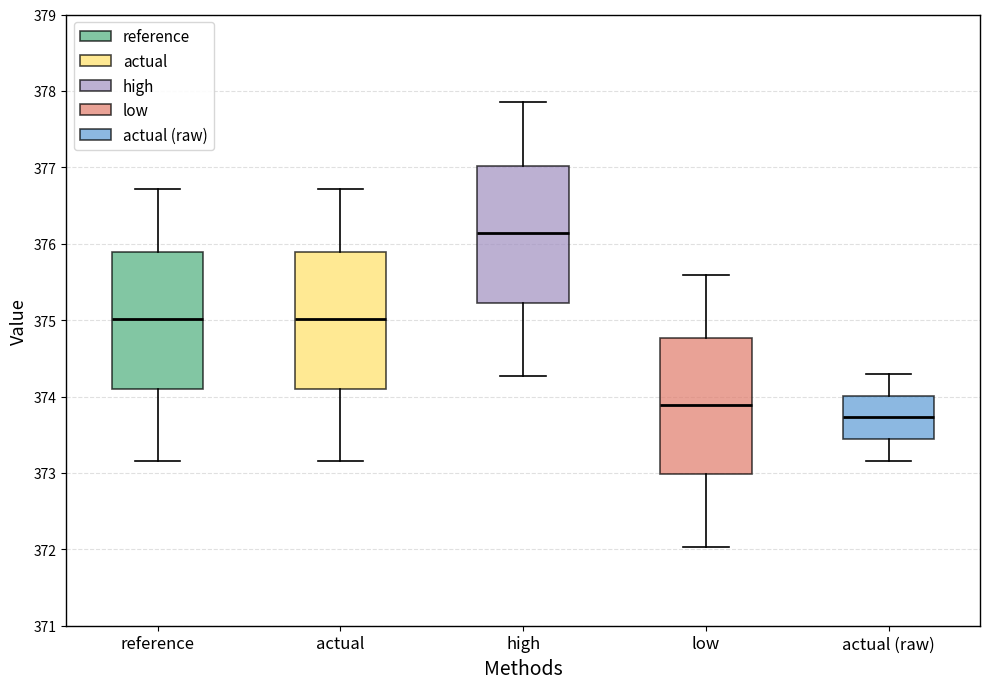

Reading left to right, transcribe this box plot: for each box, give where its median line is, the range the box spans, and where its two whiskers end, as read against the y-axis. The values are not printed on the chart, so give them approximately, as read against the axis.

reference: median 375.0, box 374.1 to 375.9, whiskers 373.1 to 376.7
actual: median 375.0, box 374.1 to 375.9, whiskers 373.2 to 376.7
high: median 376.1, box 375.2 to 377.0, whiskers 374.3 to 377.9
low: median 373.9, box 373.0 to 374.8, whiskers 372.0 to 375.6
actual (raw): median 373.7, box 373.4 to 374.0, whiskers 373.2 to 374.3